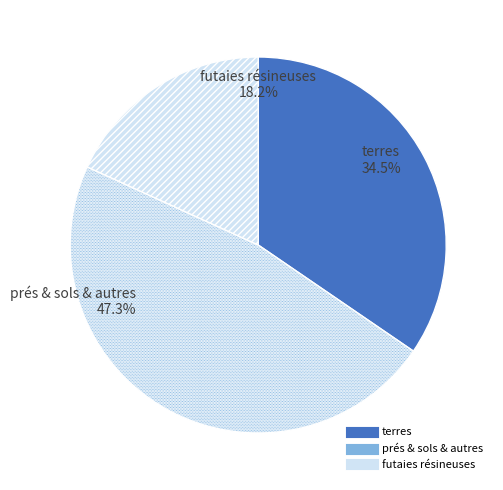

What portion of the pie excludes futaies résineuses?

81.8%